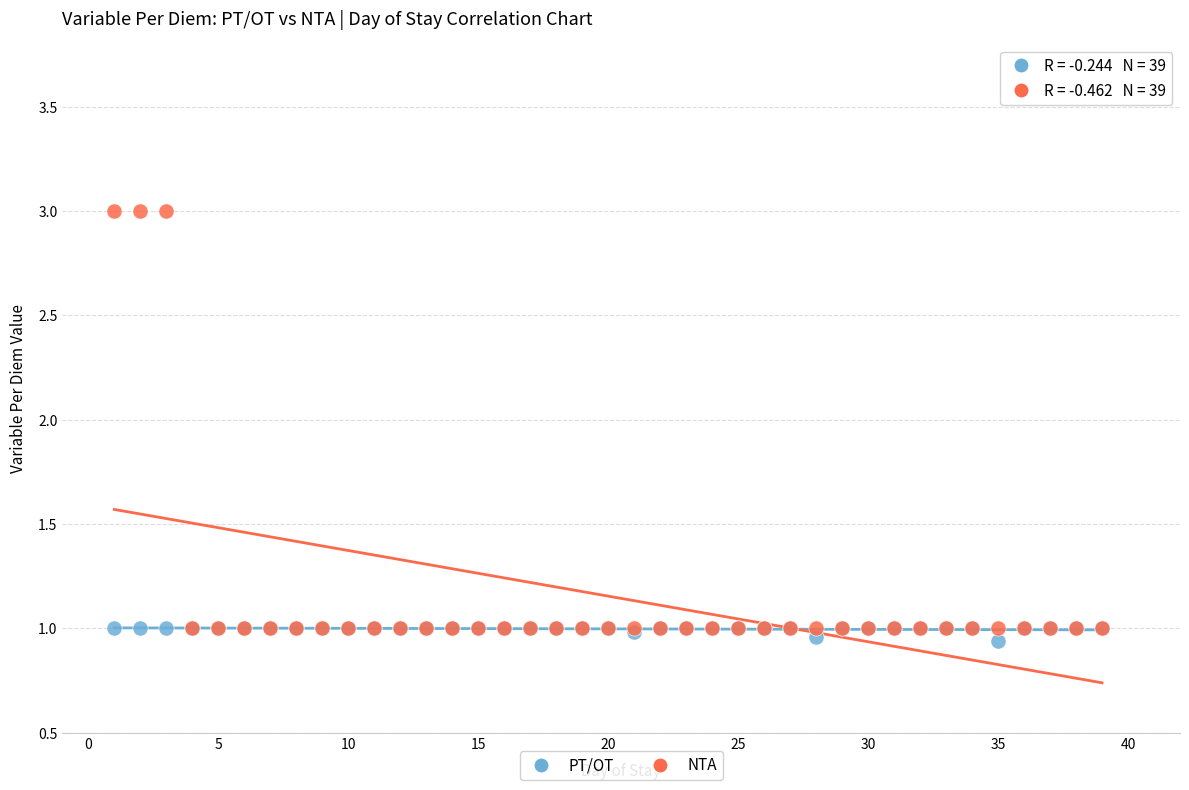

Which series contains the lowest Y value?

PT/OT